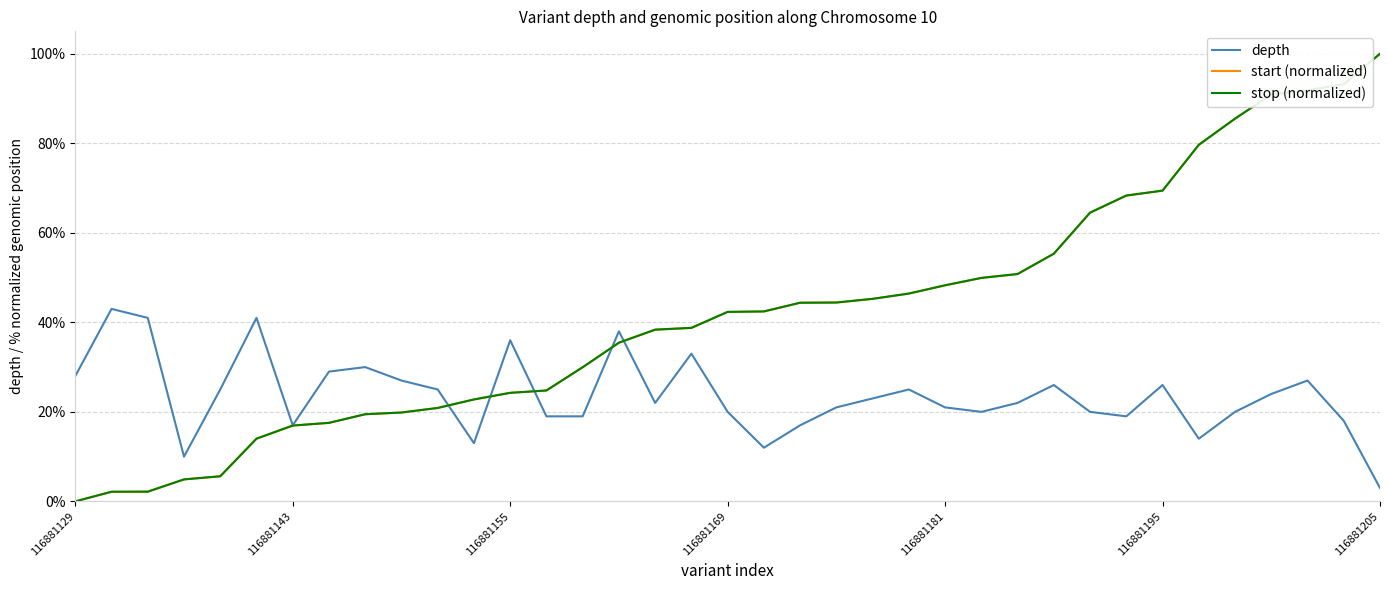

What are all the series names shown in the legend?

depth, start (normalized), stop (normalized)